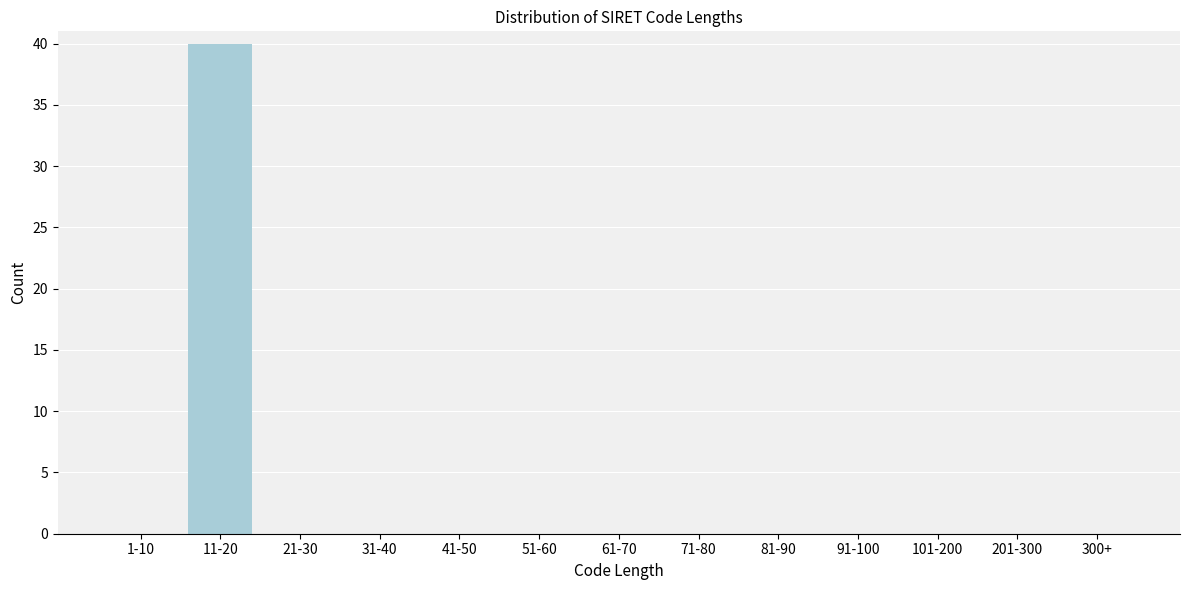

Reading right to left, transcribe all the data shown in this chart.

300+=0	201-300=0	101-200=0	91-100=0	81-90=0	71-80=0	61-70=0	51-60=0	41-50=0	31-40=0	21-30=0	11-20=40	1-10=0